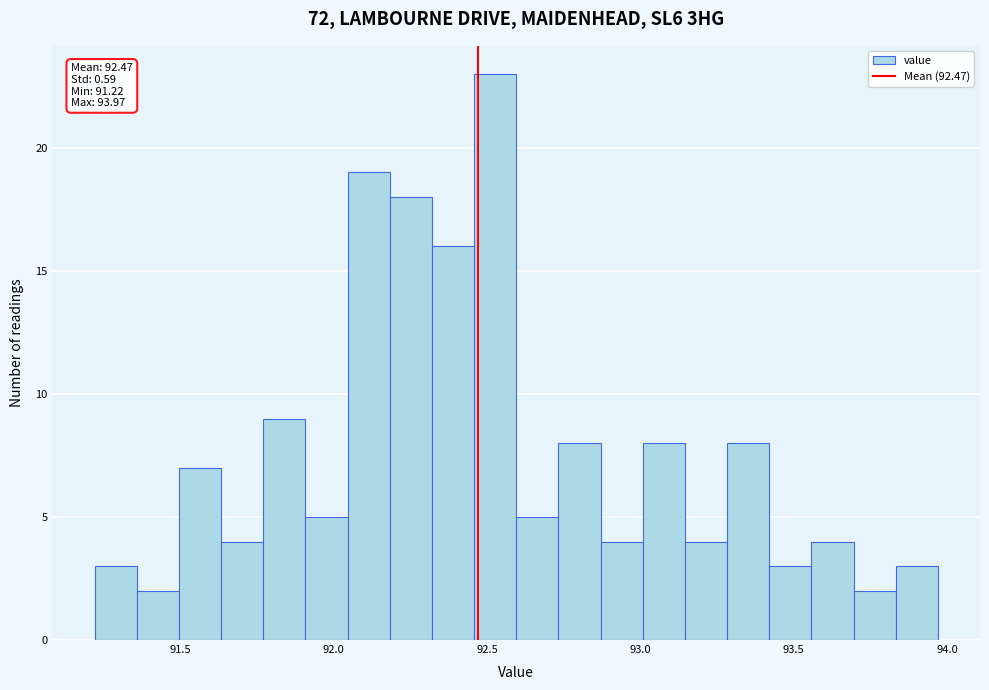

Around what value on the x-axis is the tallest bar? Give the approximate position of its centre, as read against the axis.

92.55